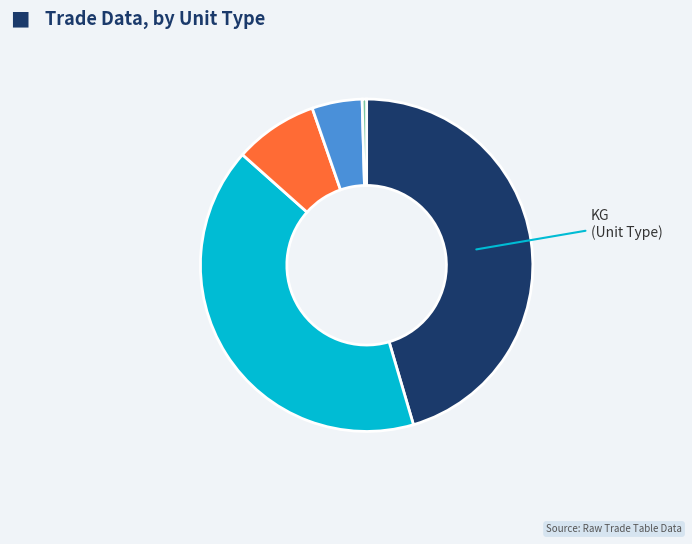

Is there any slice that represents more than half of the pie?

No